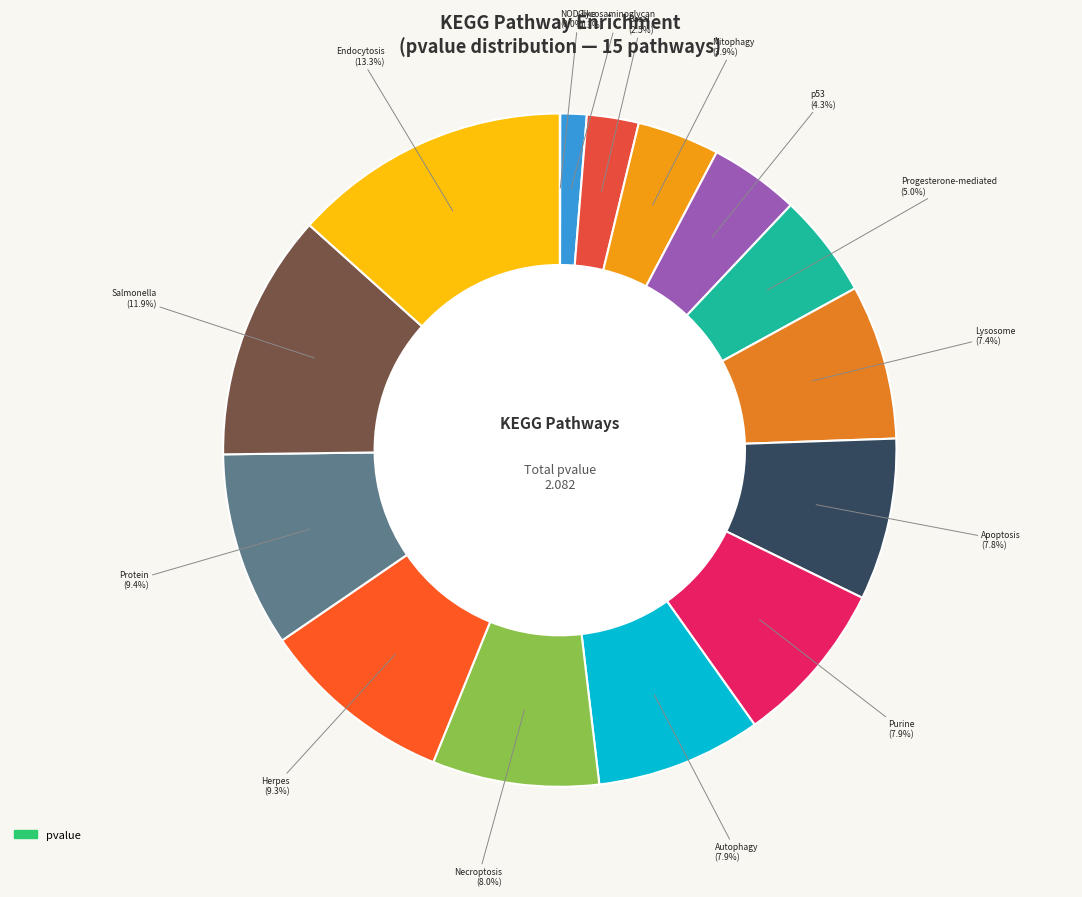

How many slices are in this pie chart?

15